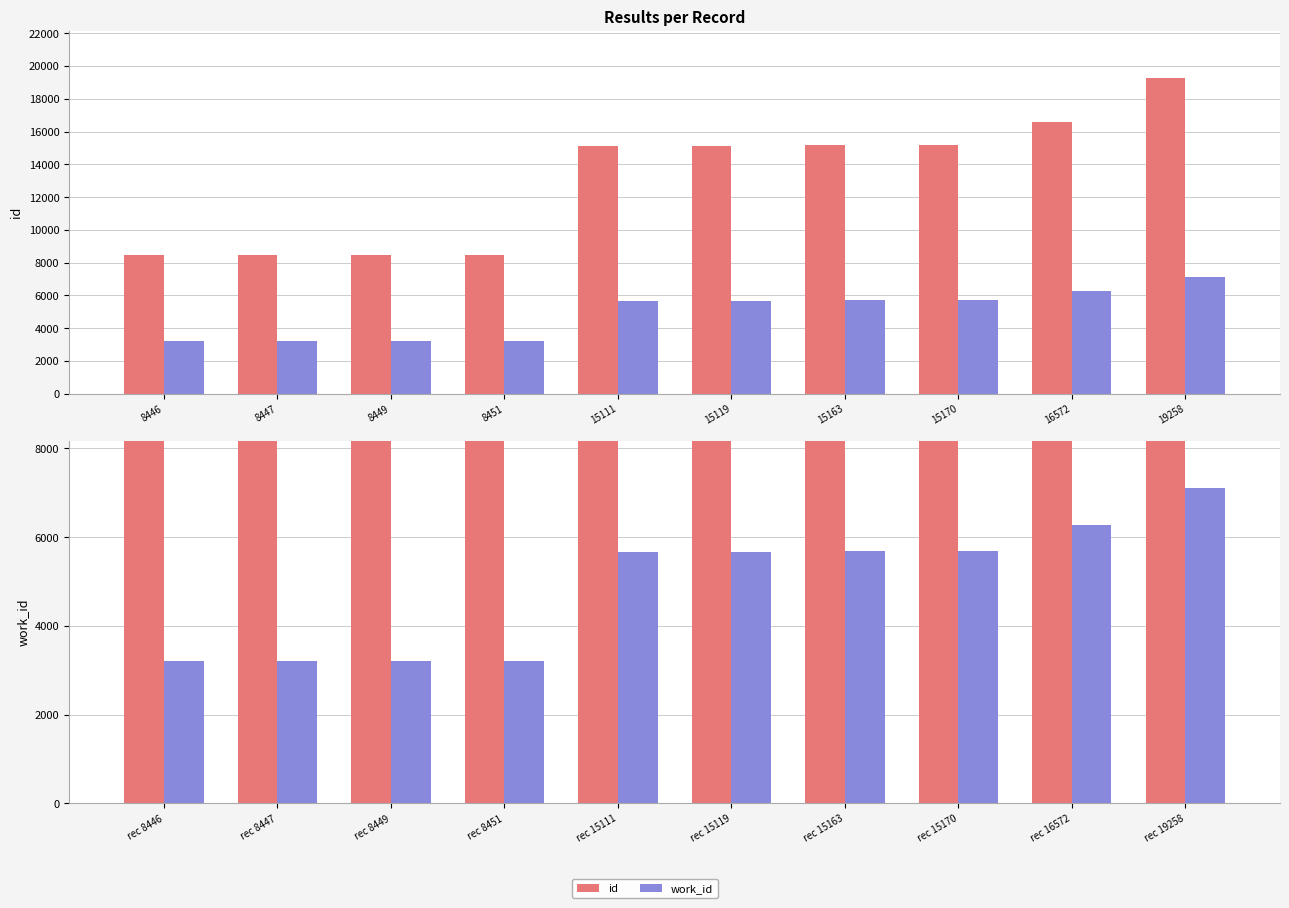

Between rec 8447 and rec 15119, which series saw the biggest shift?

id